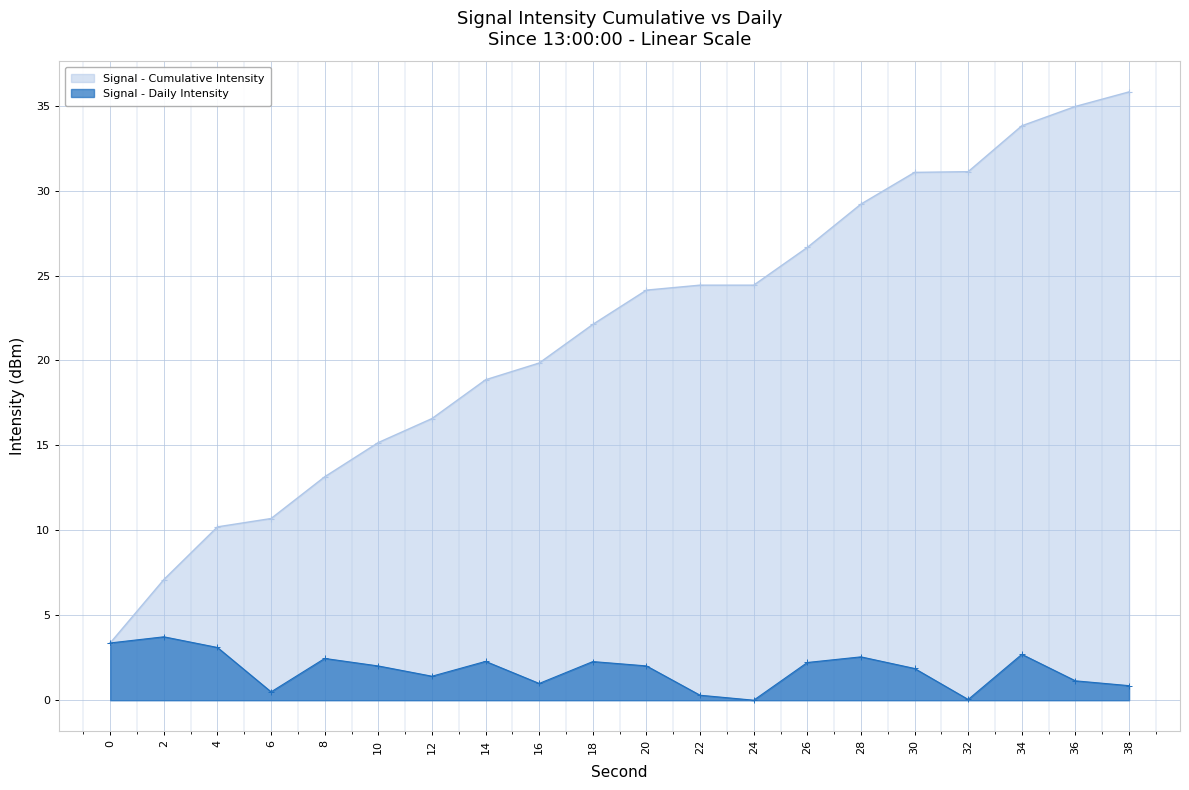

At 14, list the series in order from smallest to largest.

Signal - Daily Intensity, Signal - Cumulative Intensity